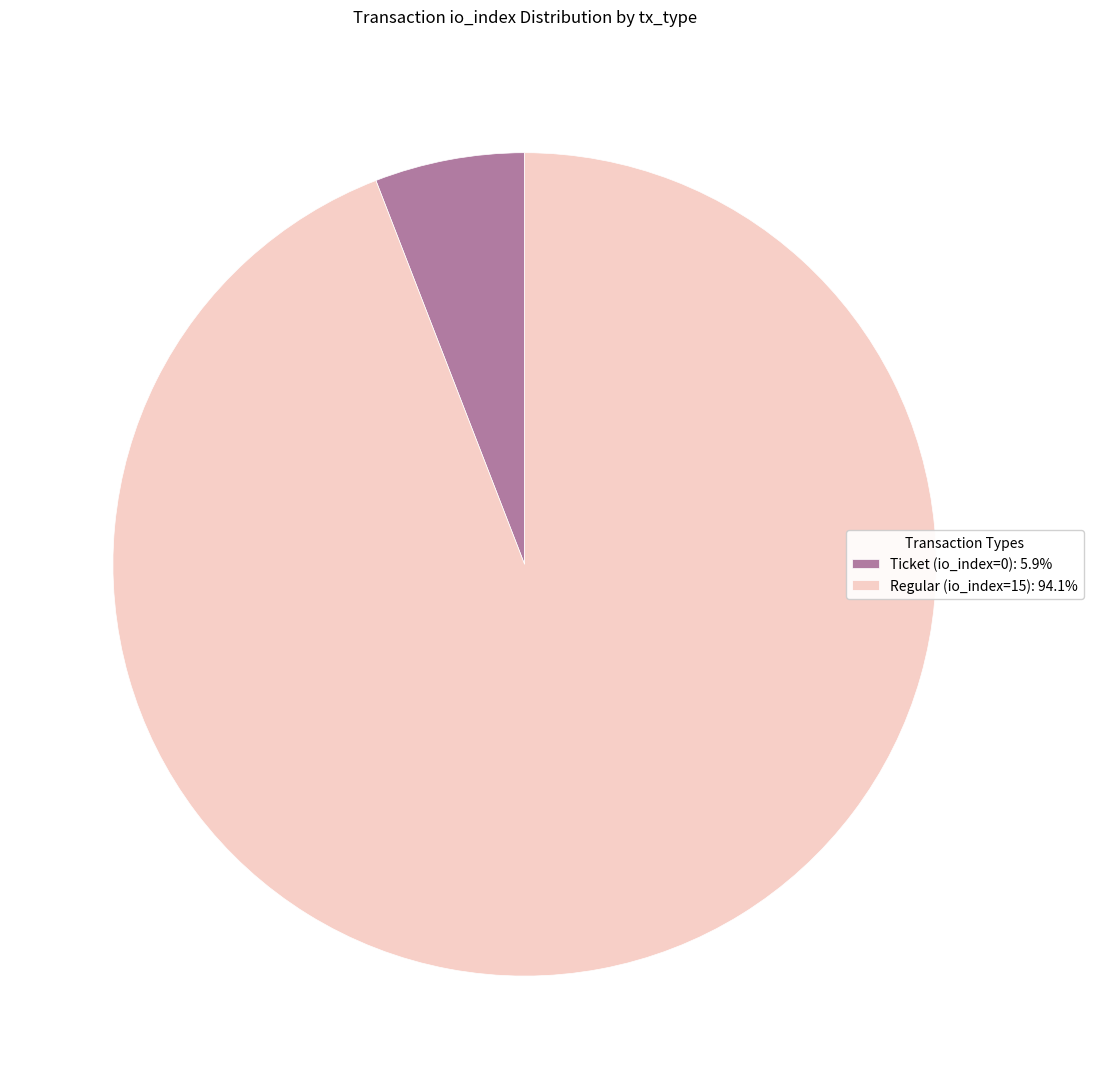

Is there any slice that represents more than half of the pie?

Yes